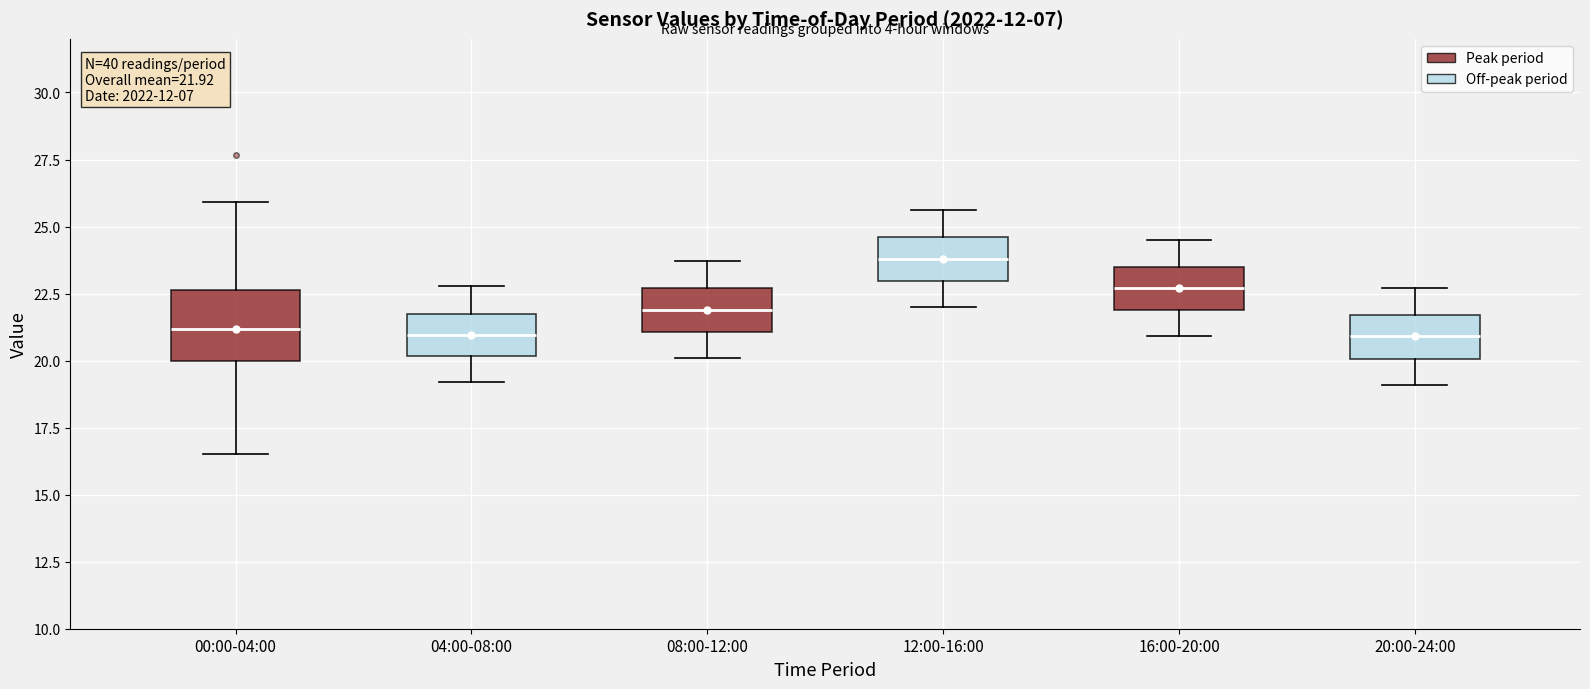

Which box is the tallest, from its lower edge to its upper edge?

00:00-04:00